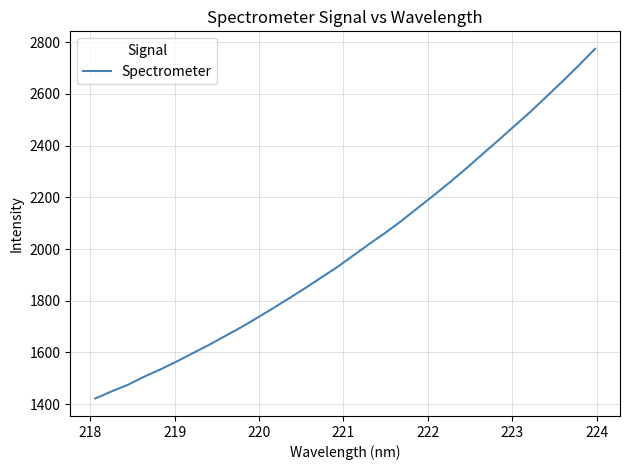

Does the chart display data point markers on the line(s)?

No